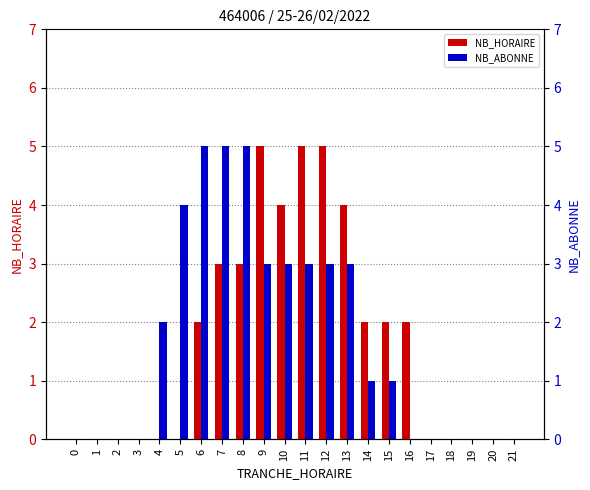

Which has a higher value, 12 or 10?

12